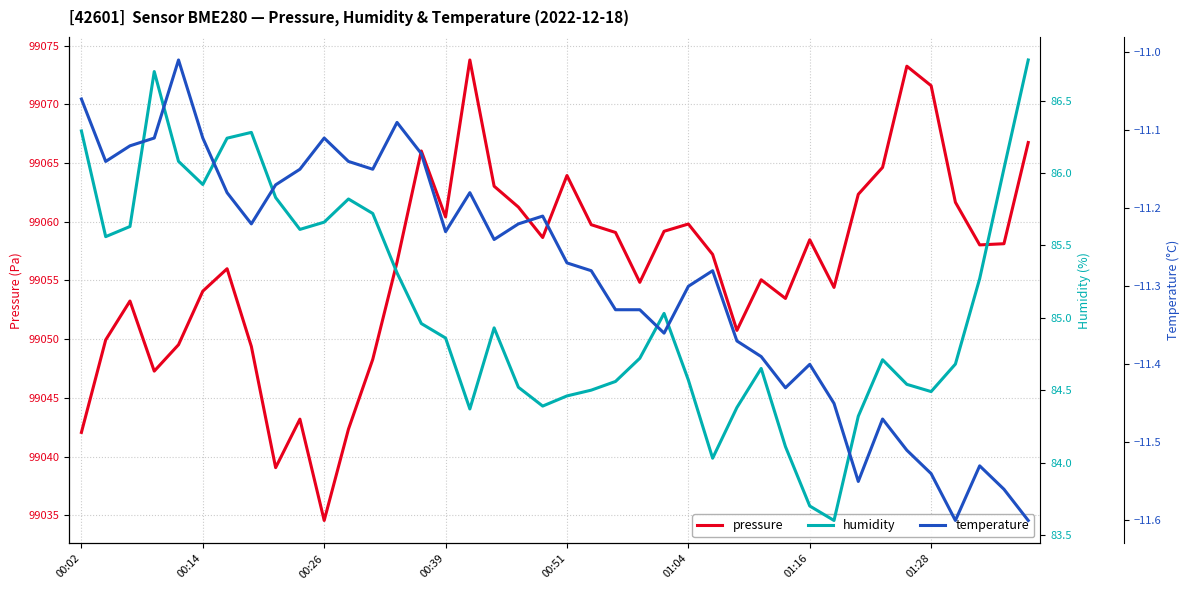

What is the average value of the temperature series?

-11.3